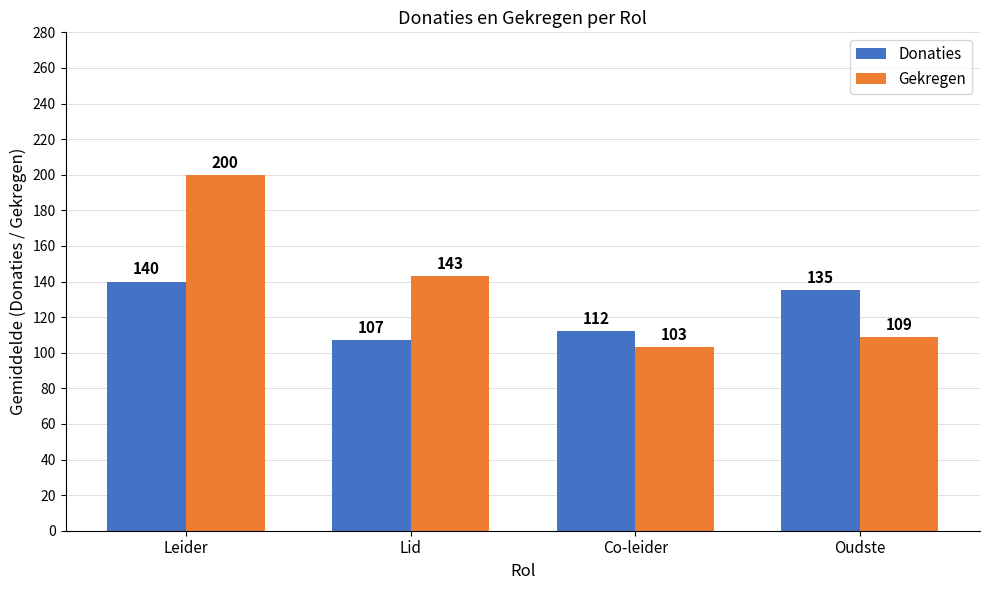

How many distinct data groups are displayed?

2